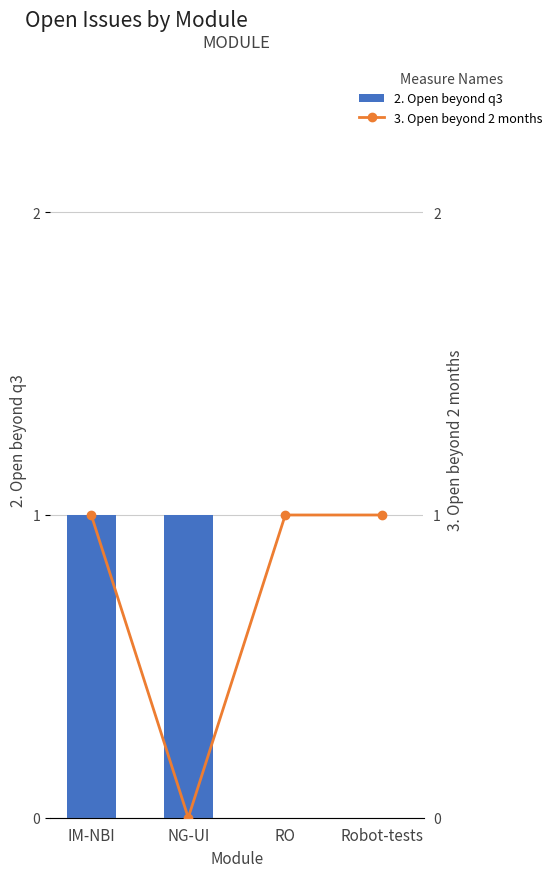

The 2. Open beyond q3 series shows 1 at NG-UI. True or false?

True